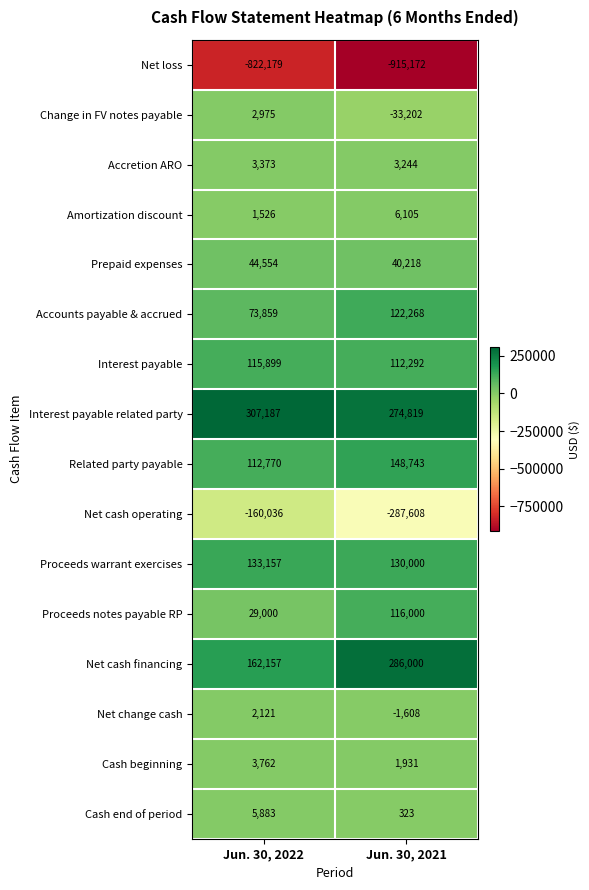

What is the average value of the Accounts payable & accrued series?

98064